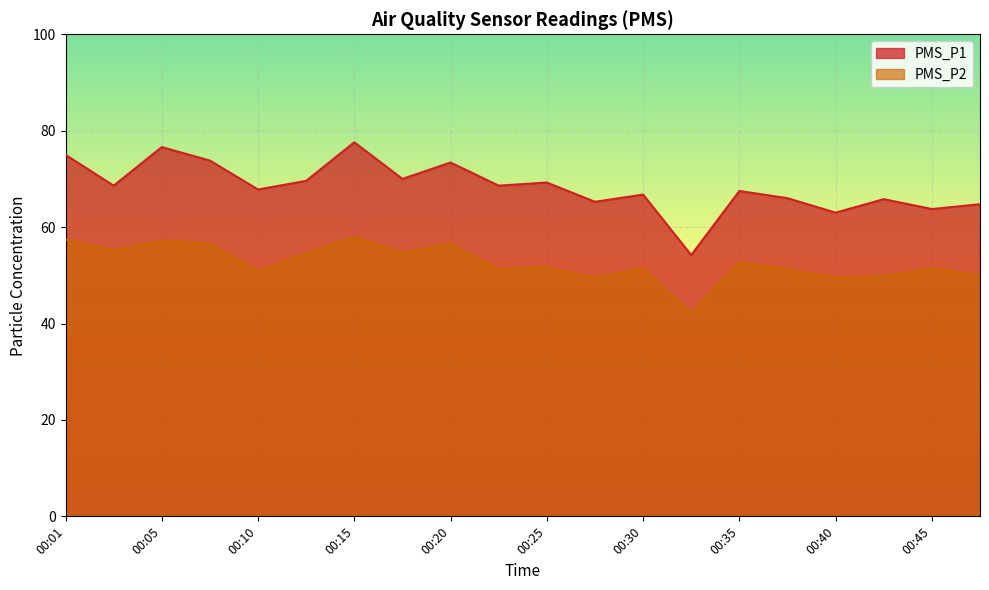

What is the sum of all PMS_P2 values?

1052.0